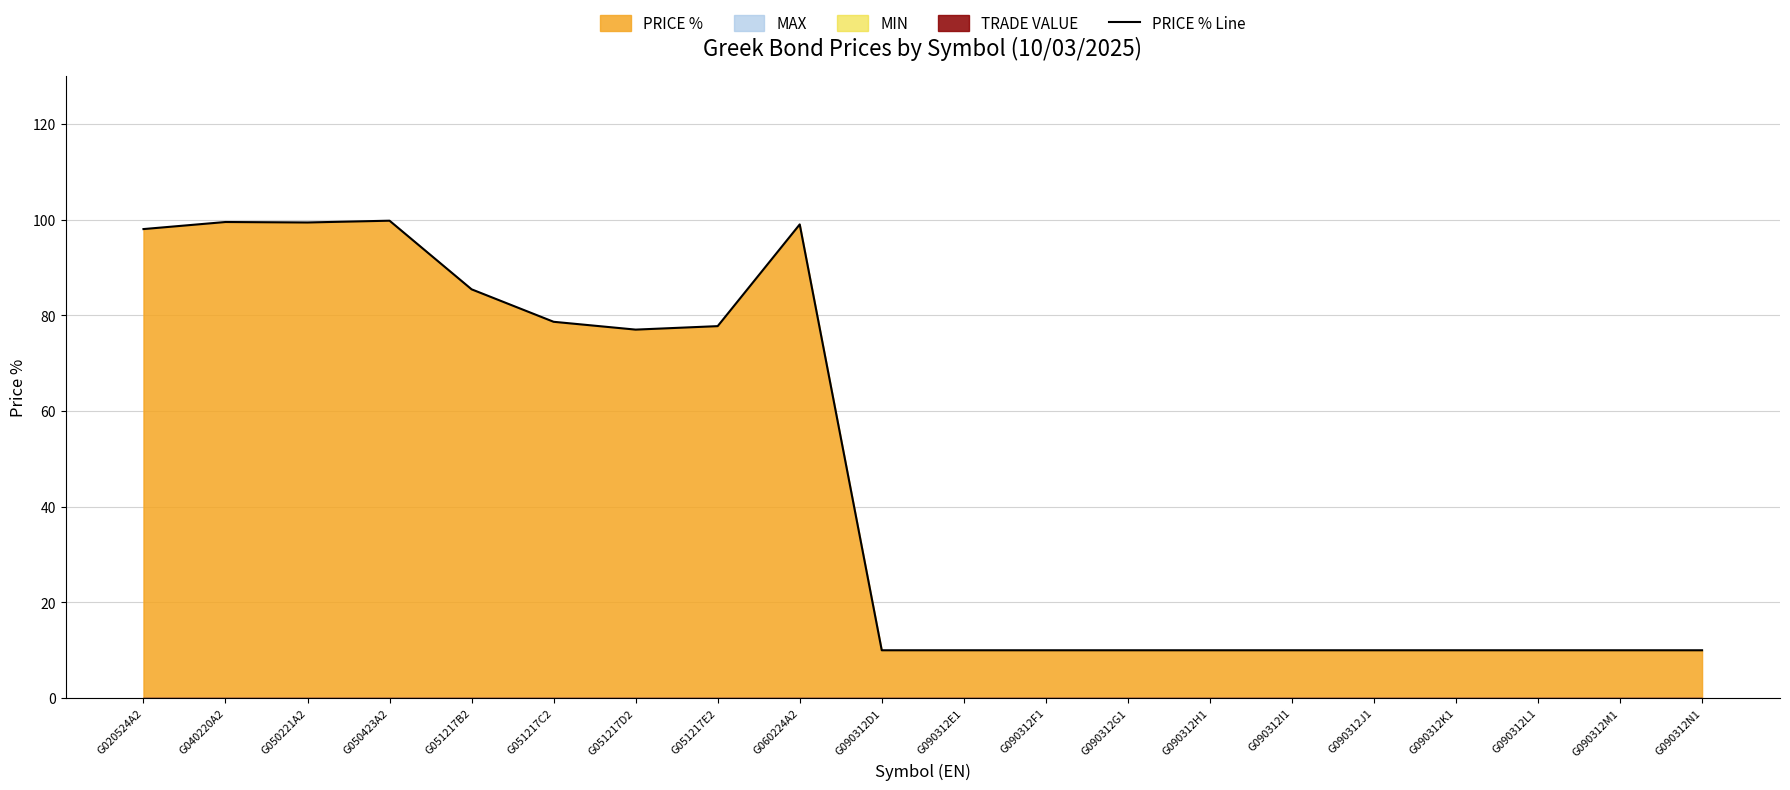

Count the number of values greater than 10.

9